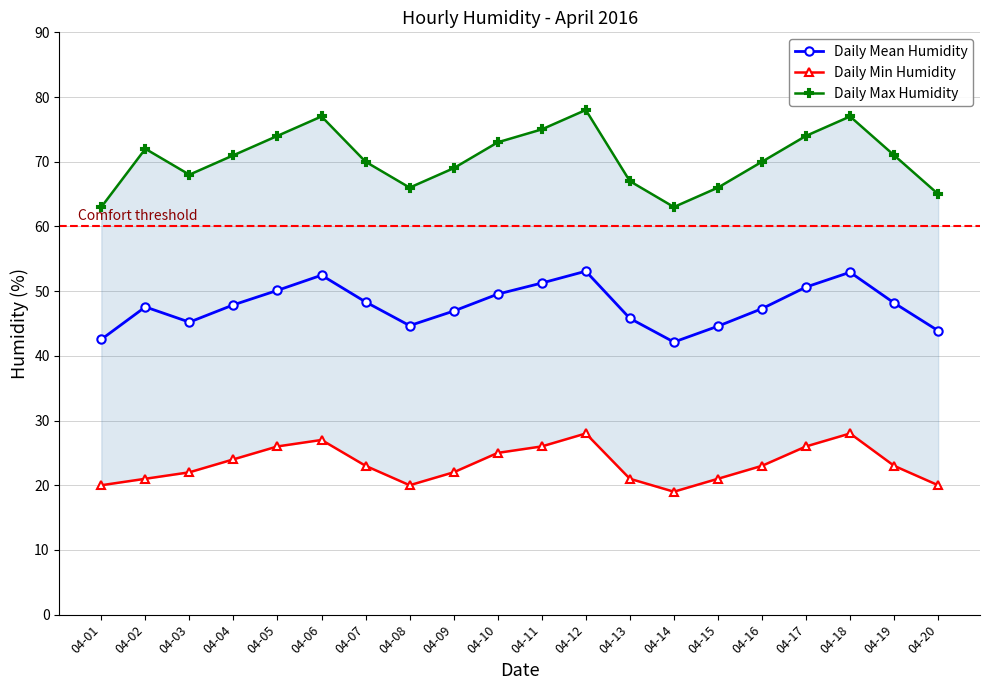

What is the difference between the Daily Mean Humidity values at 04-10 and 04-05?

0.6